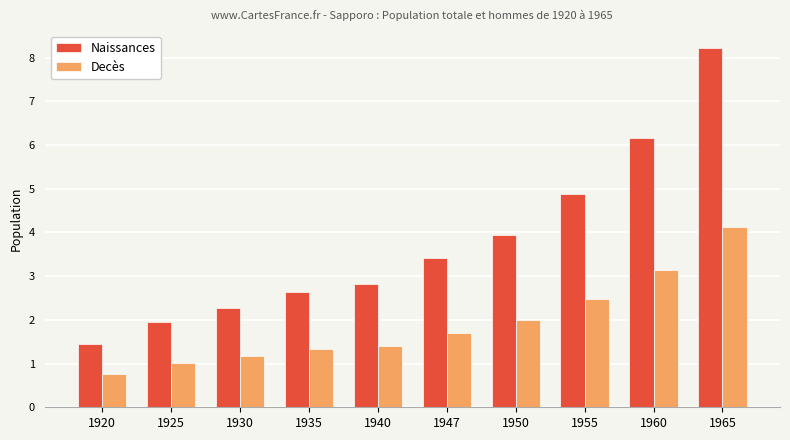

What is the total value across all series at 1930?

3.4